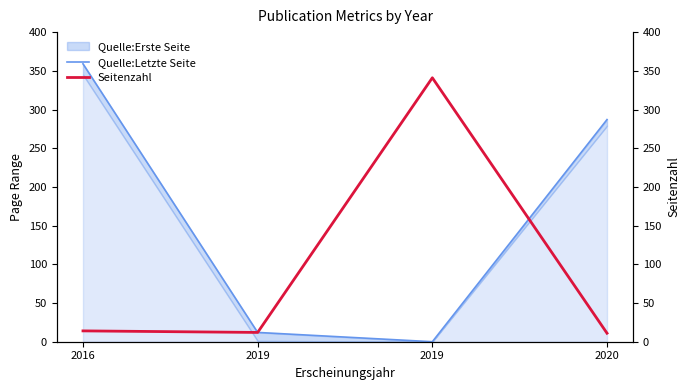

The value of Quelle:Letzte Seite at 2016 is 482. True or false?

False